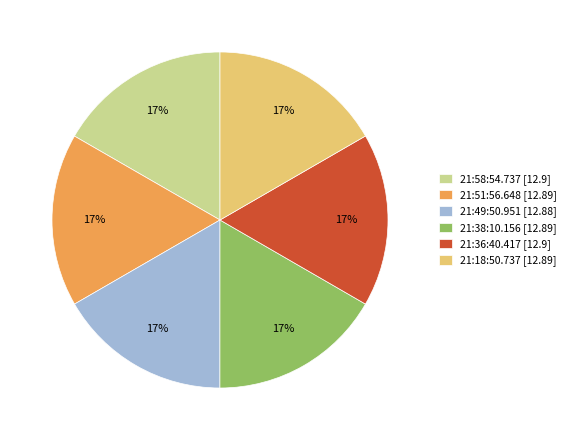

Do 21:18:50.737 [12.89] and 21:51:56.648 [12.89] together represent more than half of the pie?

No